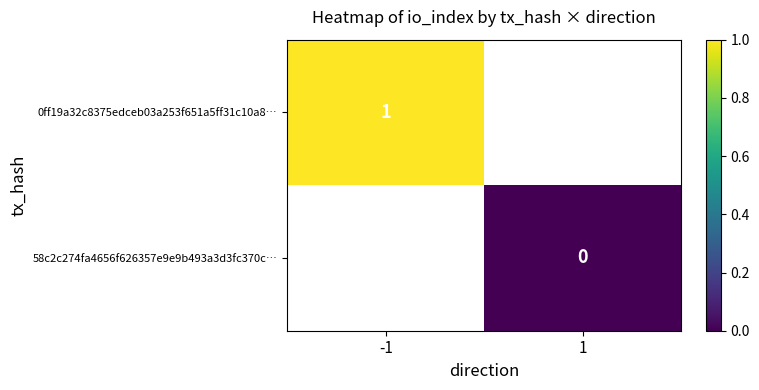

Between 1 and -1, which is larger?

-1